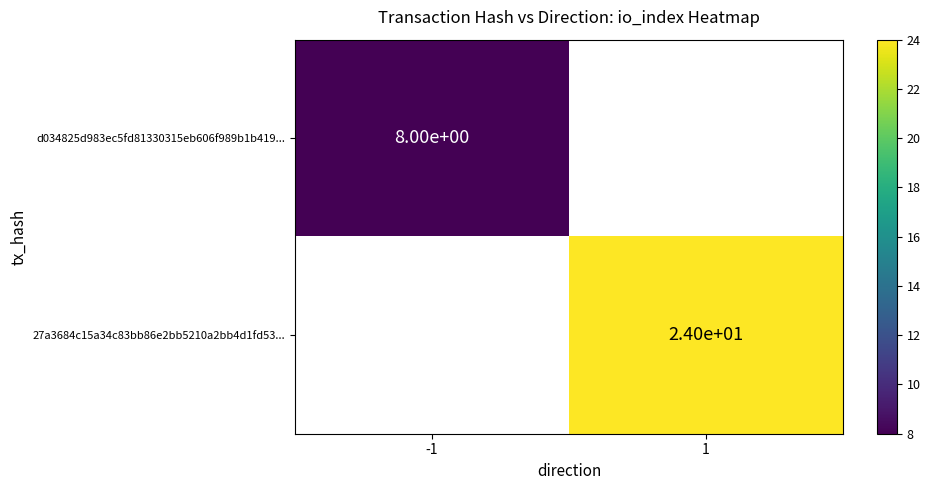

Is it true that 27a3684c15a34c83bb86e2bb5210a2bb4d1fd53... equals 24 at 1?

True